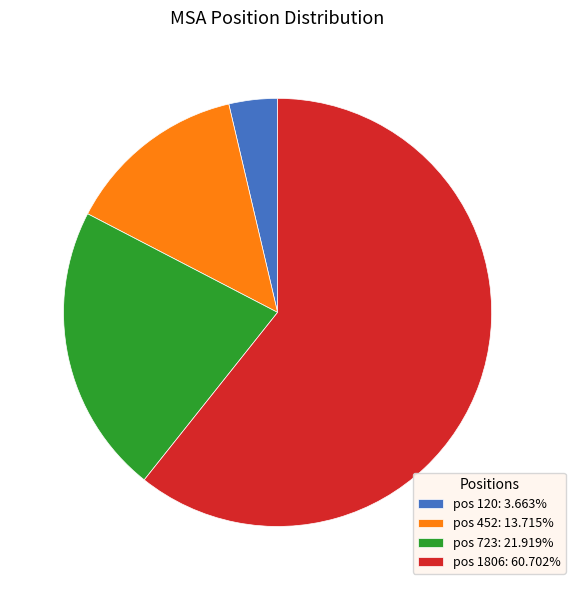

Combined, do pos 120: 3.663% and pos 723: 21.919% account for over 50%?

No